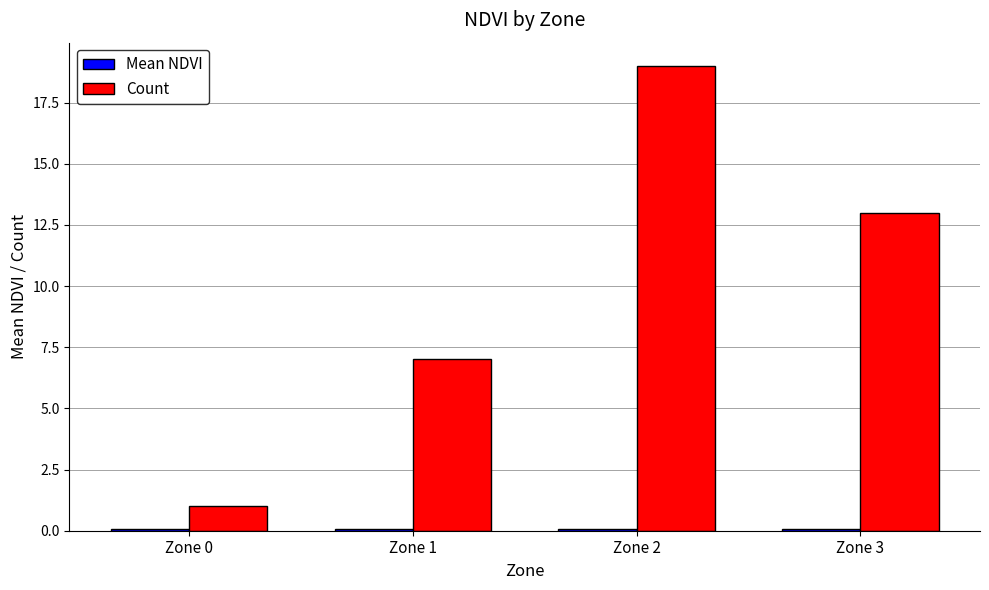

Which series has the largest range (max minus min)?

Count